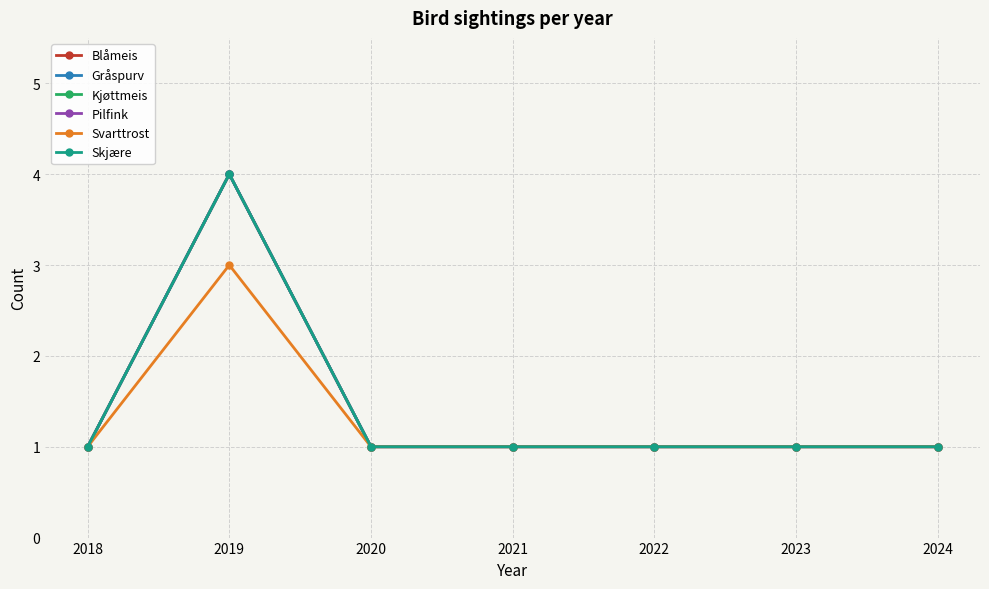

Count the Gråspurv values in the range 1 to 2.

6